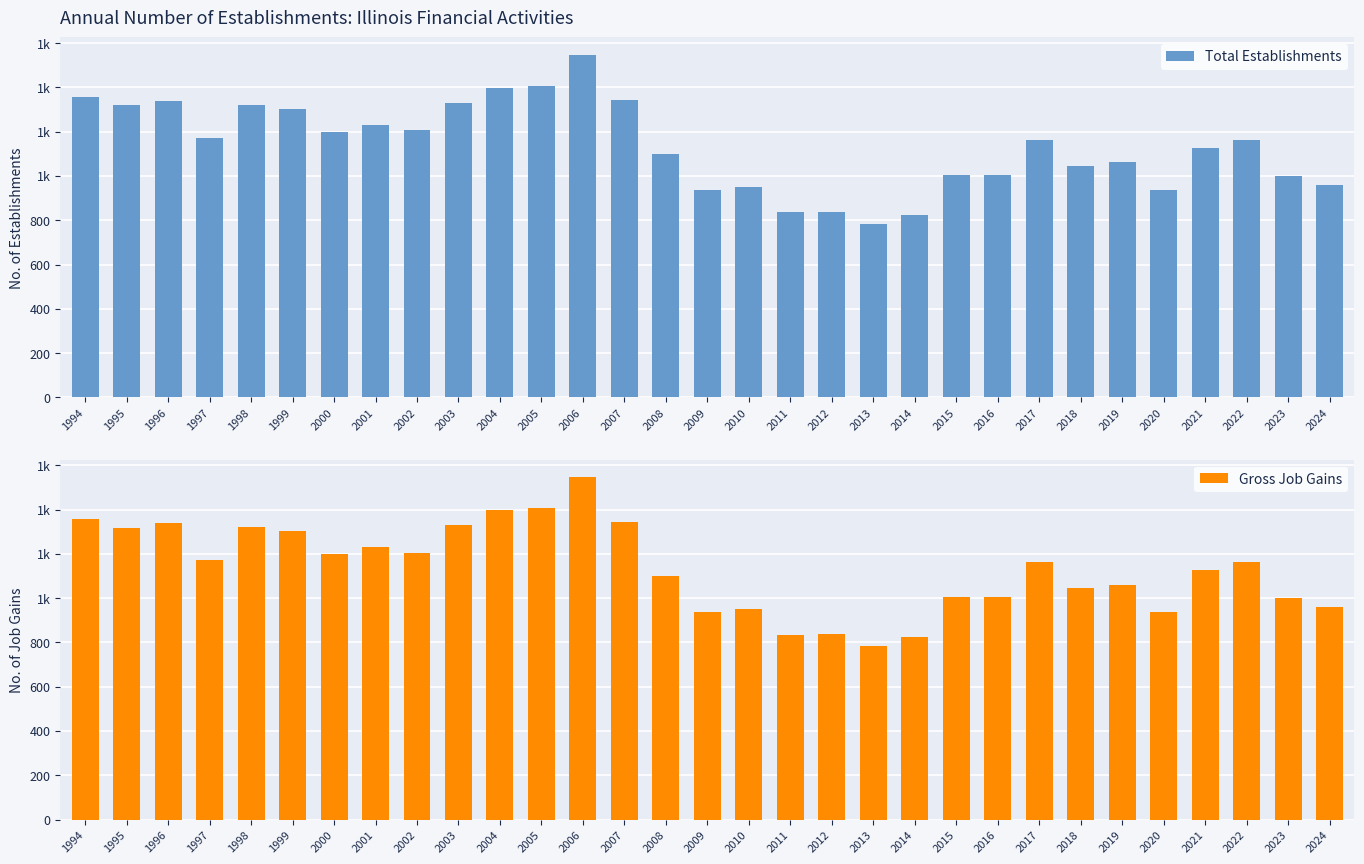

Which series has the largest total across all categories?

Total Establishments